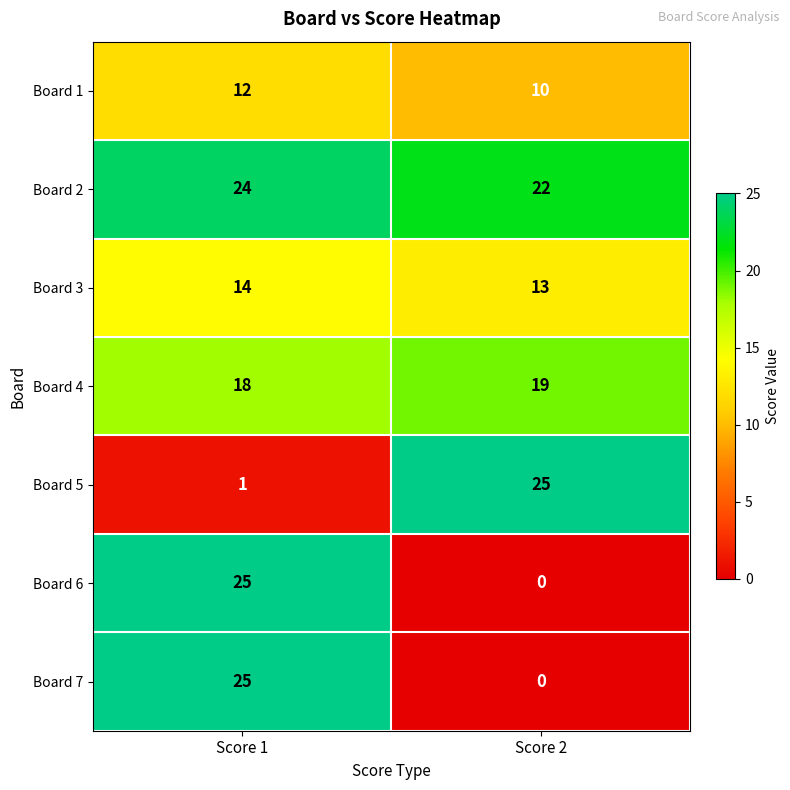

List the labels in order of Board 4 value, largest first.

Score 2, Score 1